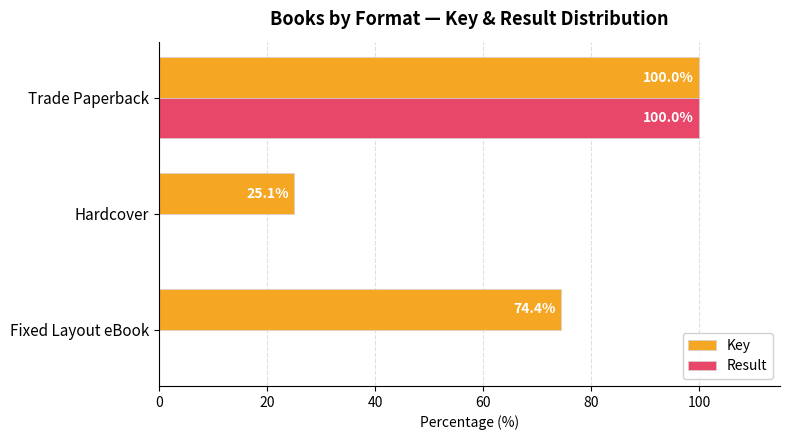

Count the number of data series in this chart.

2